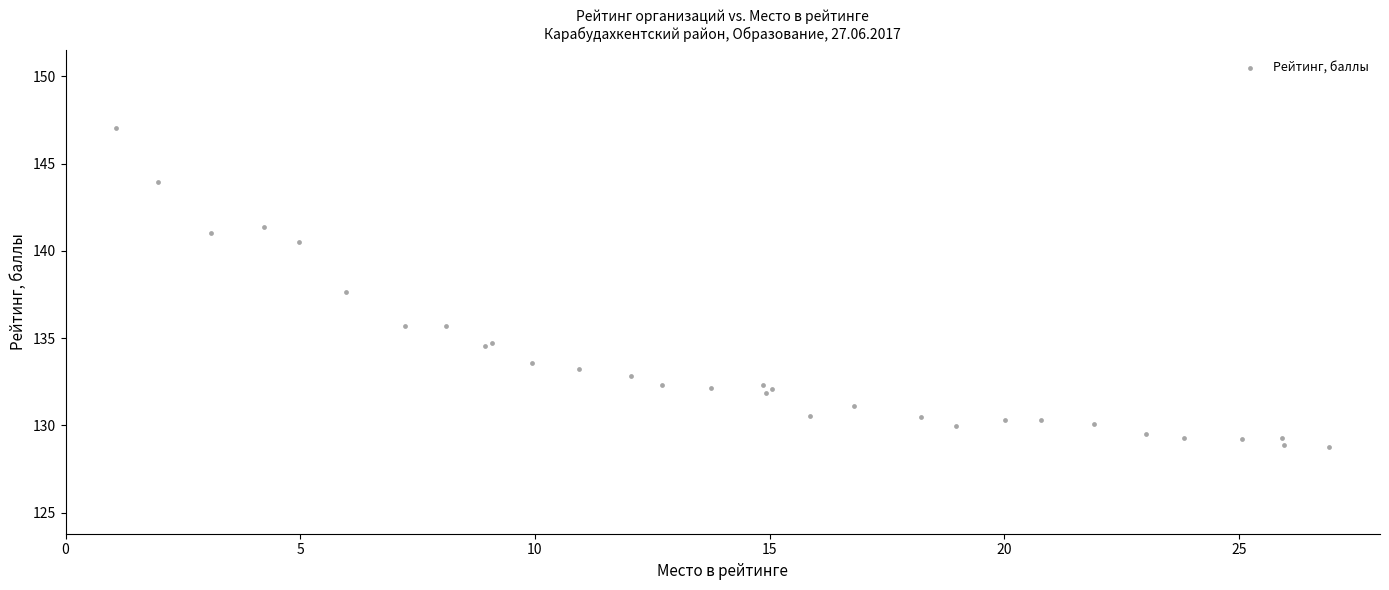

What Y value in the scatter plot is closest to 137?

137.7